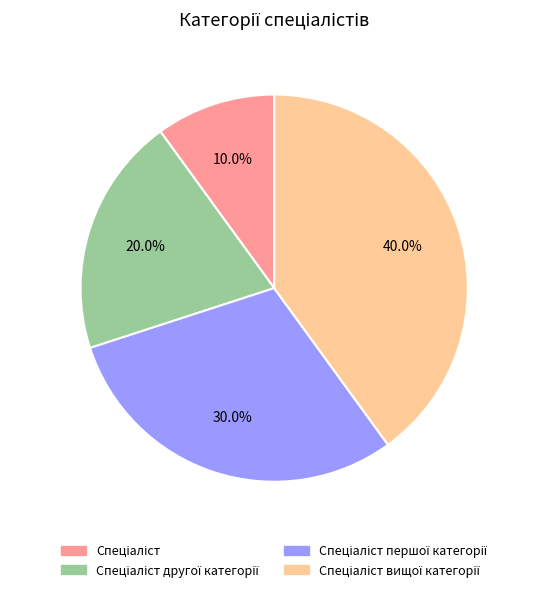

Is there any slice that represents more than half of the pie?

No